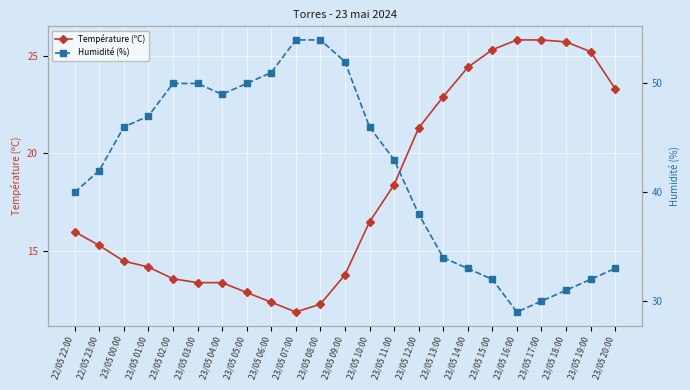

What is the difference between the Humidité (%) values at 23/05 10:00 and 22/05 22:00?

6.0